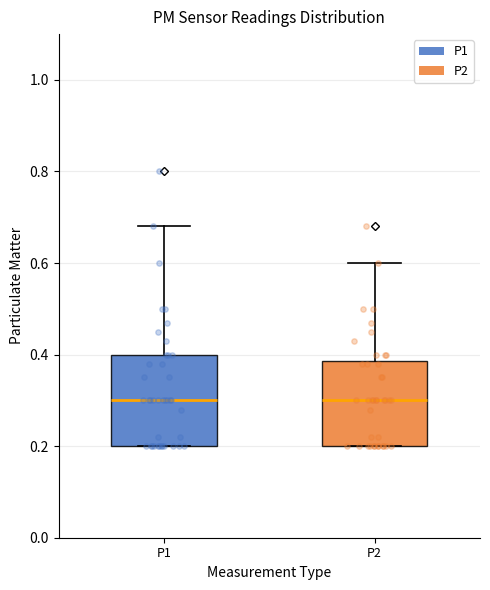

Reading left to right, read every box against the y-axis: the position of its median line, the range the box covers, and the ends of its whiskers. The values are not printed on the chart, so give them approximately, as read against the axis.

P1: median 0.30, box 0.20 to 0.40, whiskers 0.20 to 0.68
P2: median 0.30, box 0.20 to 0.38, whiskers 0.20 to 0.60